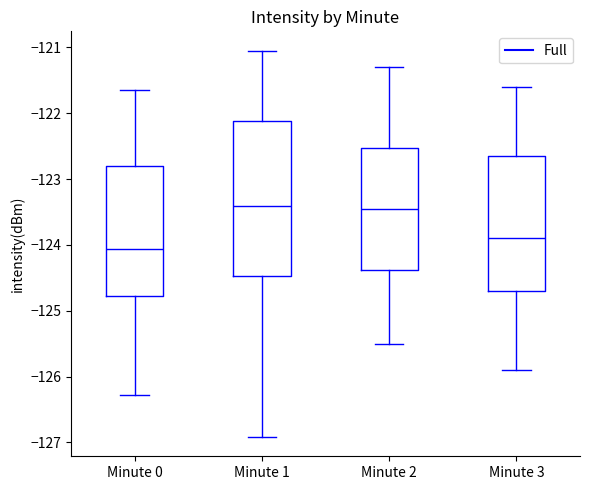

Reading left to right, read every box against the y-axis: the position of its median line, the range the box covers, and the ends of its whiskers. The values are not printed on the chart, so give them approximately, as read against the axis.

Minute 0: median -124.1, box -124.8 to -122.8, whiskers -126.3 to -121.7
Minute 1: median -123.4, box -124.5 to -122.1, whiskers -126.9 to -121.0
Minute 2: median -123.4, box -124.4 to -122.5, whiskers -125.5 to -121.3
Minute 3: median -123.9, box -124.7 to -122.6, whiskers -125.9 to -121.6